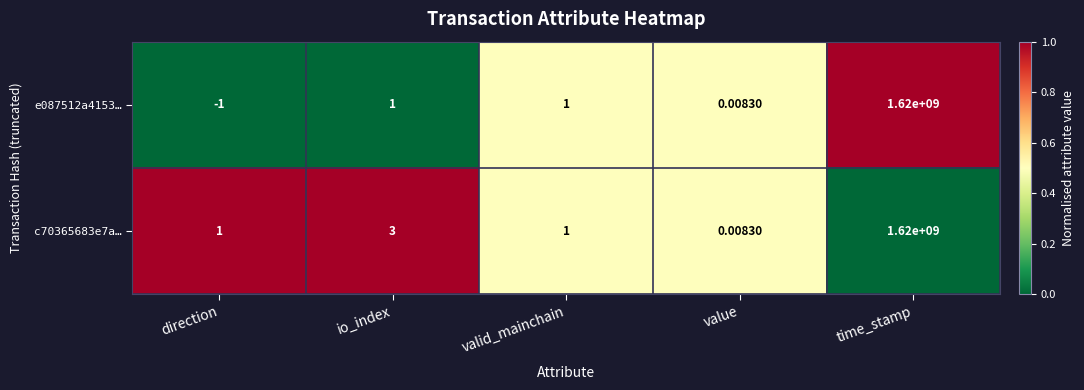

How many distinct data groups are displayed?

2